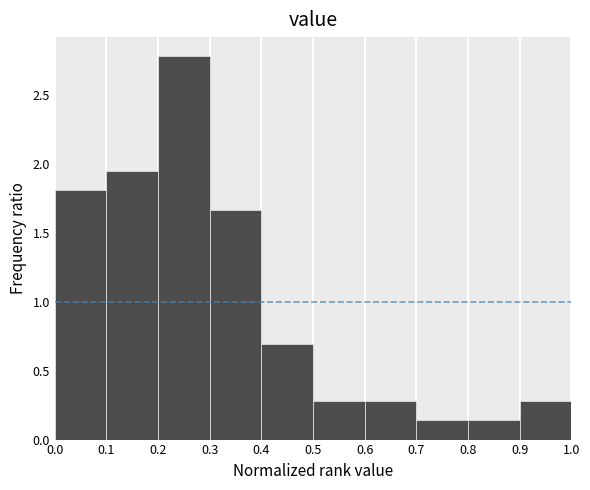

Over which range of the x-axis is the bar tallest?

0.2 to 0.3